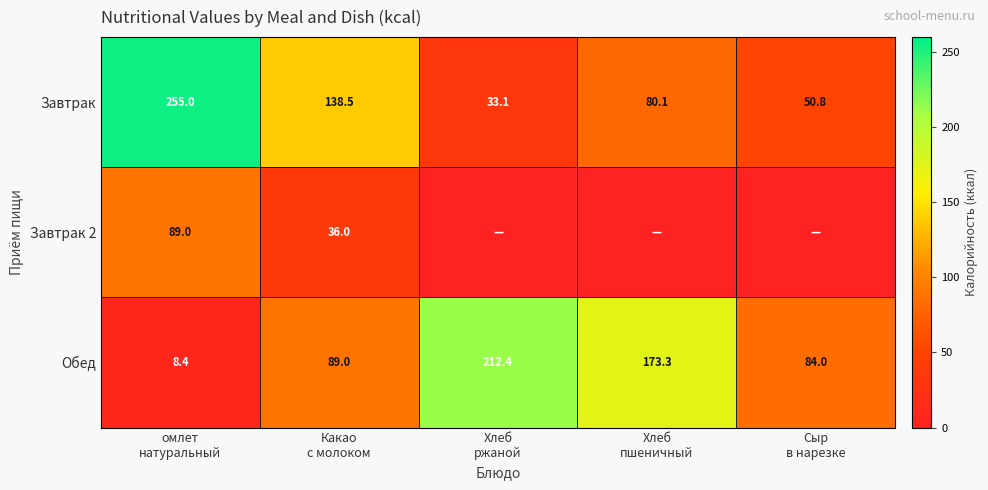

What is the sum of all Обед values?

567.1